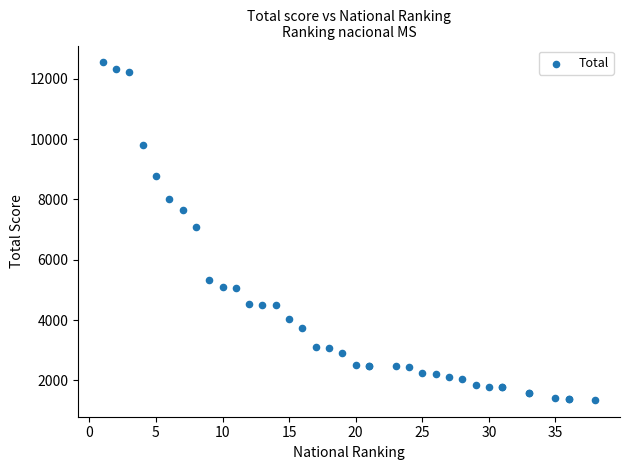

What Y value in the scatter plot is closest to 6950?

7090